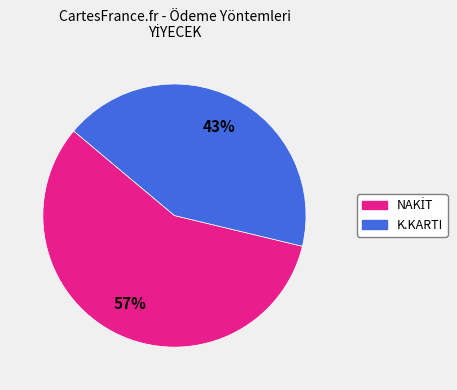

The K.KARTI slice represents 43% of the pie. True or false?

True